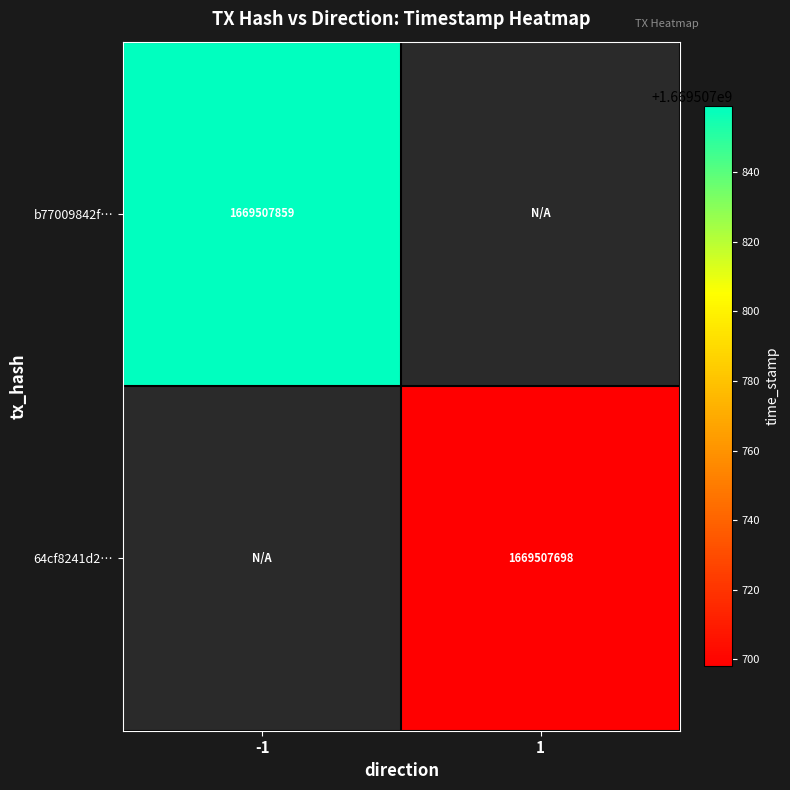

Rank the categories by b77009842f40a0474302a568b2413c2b83168a5 value from lowest to highest.

1, -1